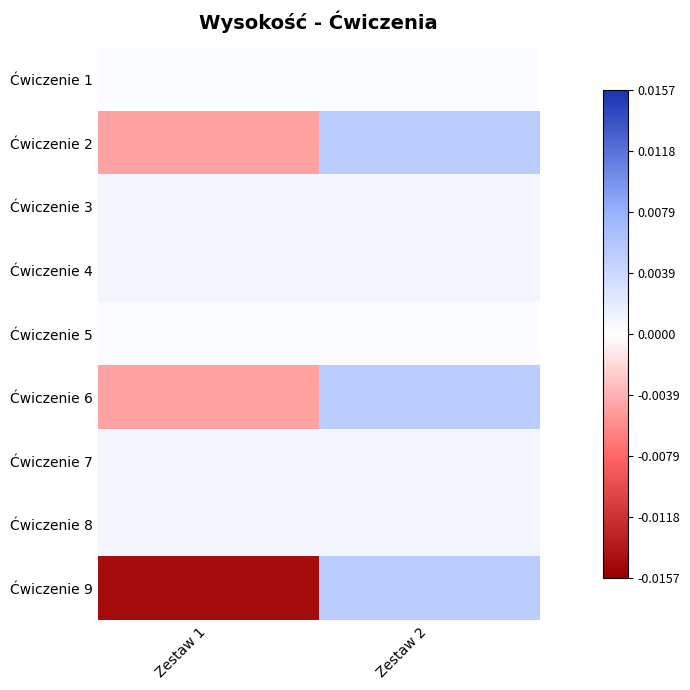

At which category is the sum across all series the highest?

Zestaw 2